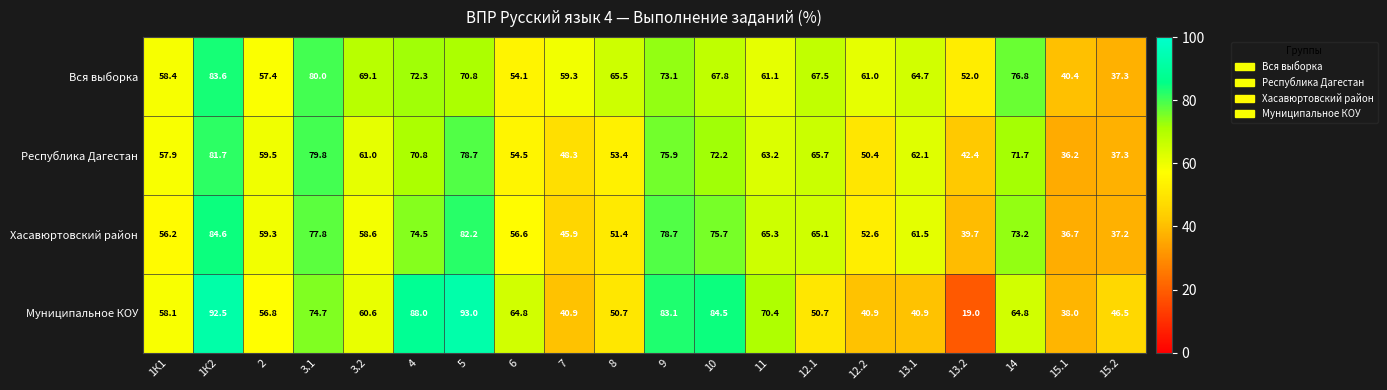

Which category has the highest value in the Хасавюртовский район series?

1К2